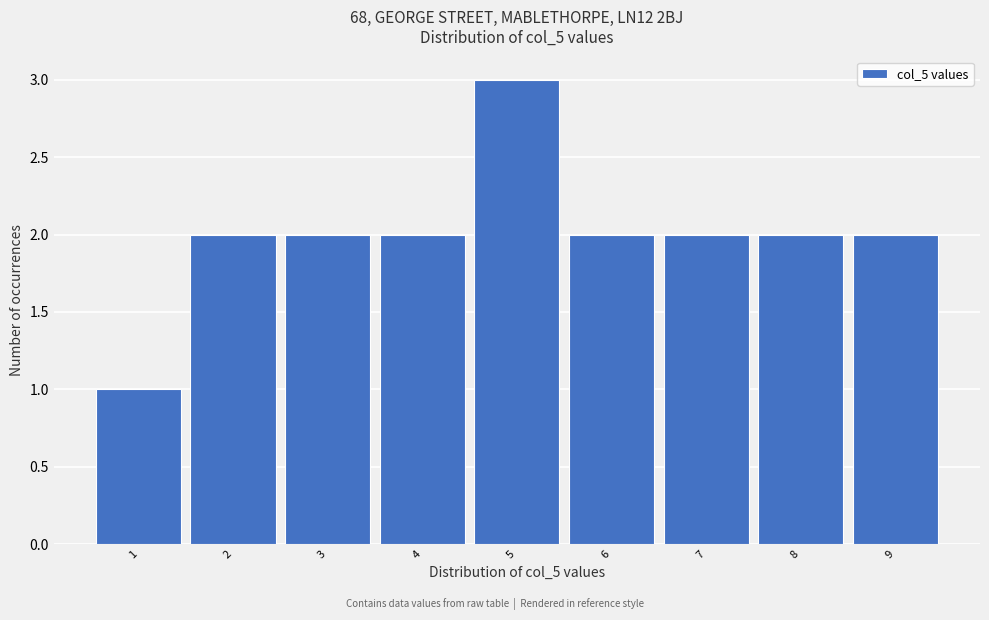

Reading left to right, list all the values displayed in this chart.

1=1	2=2	3=2	4=2	5=3	6=2	7=2	8=2	9=2